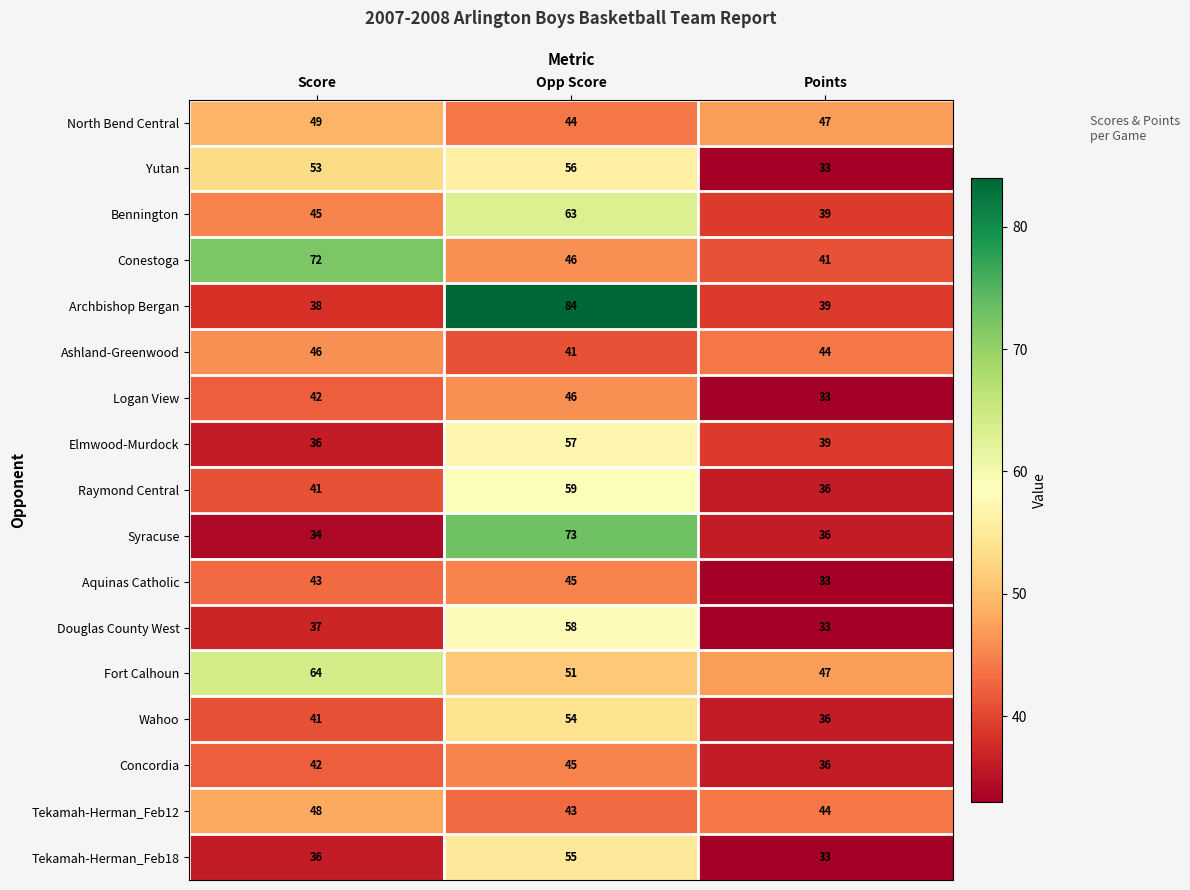

What is the difference between the highest and lowest values at Points?

14